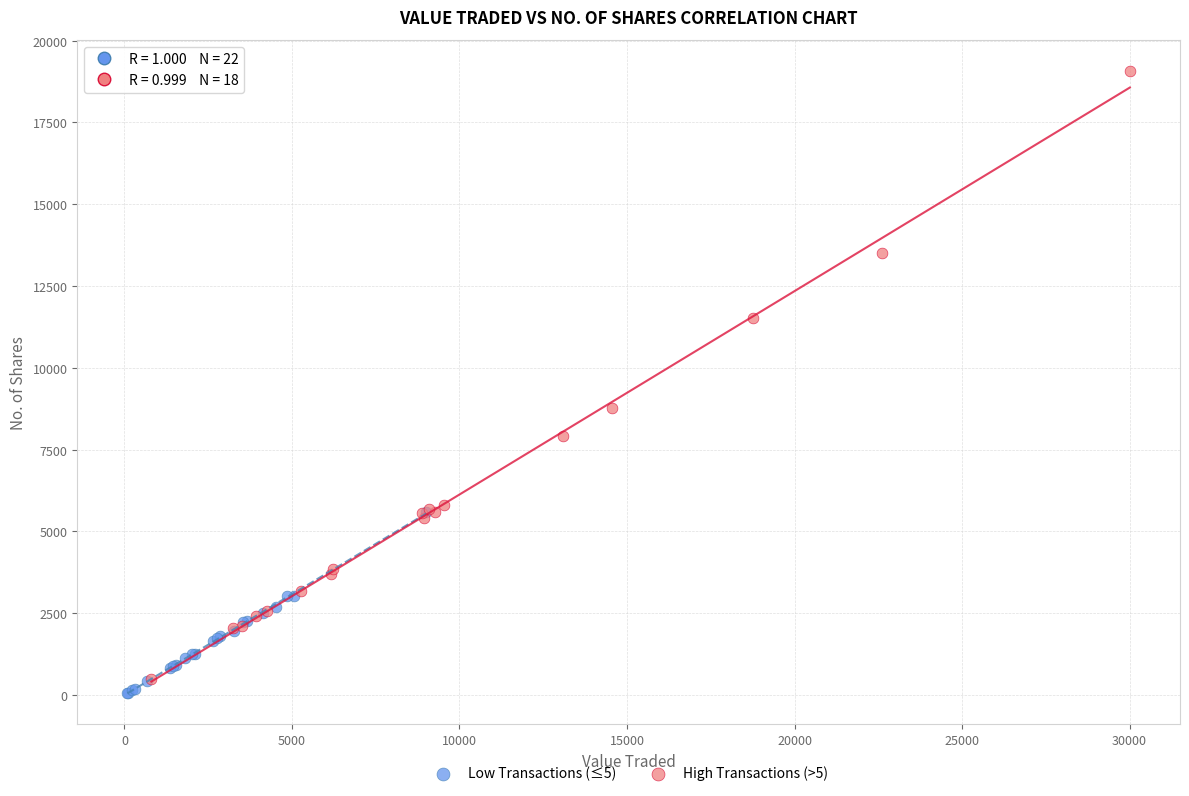

Which series has the widest spread of Y values?

High Transactions (>5)